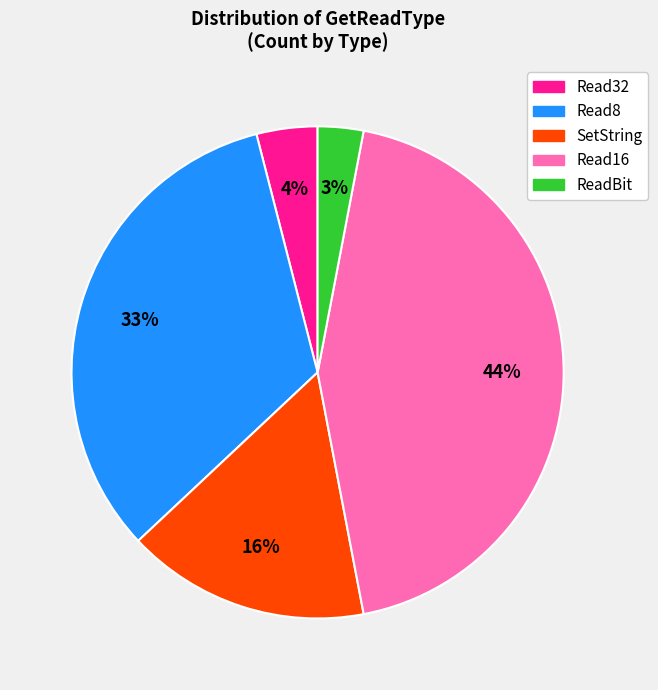

Is there any slice that represents more than half of the pie?

No